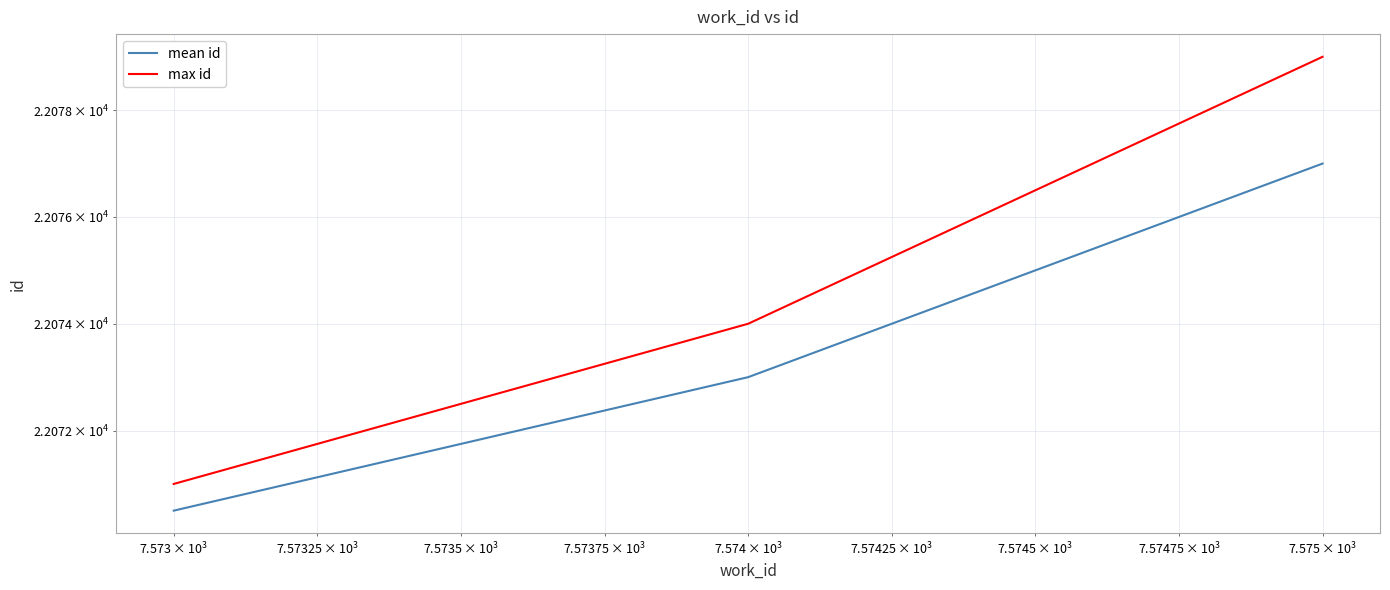

How many data points in max id are less than 22074?

1